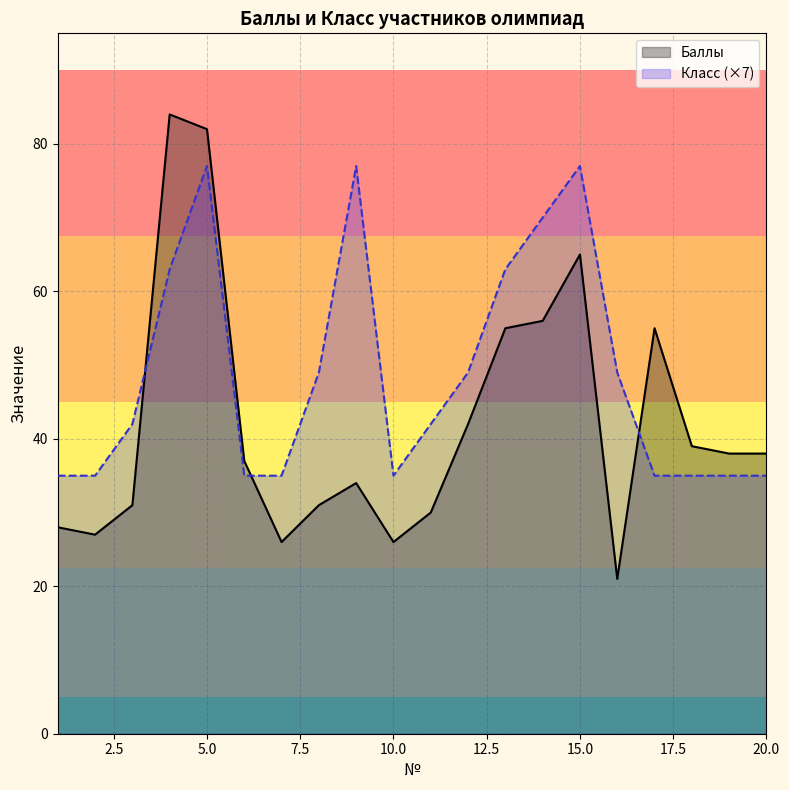

What is the difference between the maximum and minimum values in the Баллы series?

63